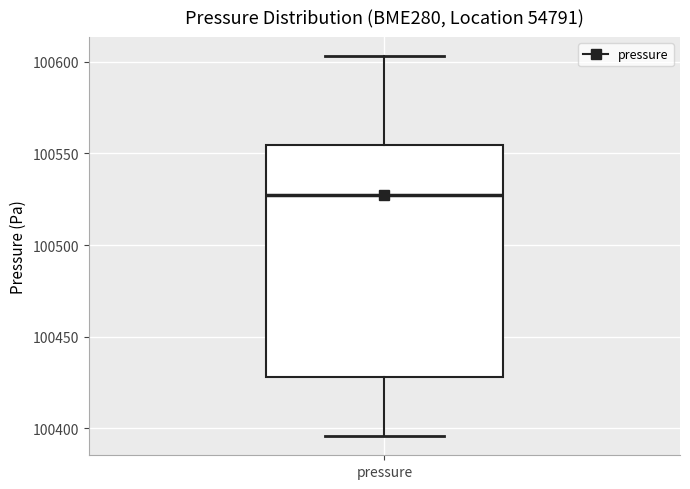

Where is the lower edge of the box for pressure on the y-axis? The values are not printed on the chart, so give them approximately, as read against the axis.

100430